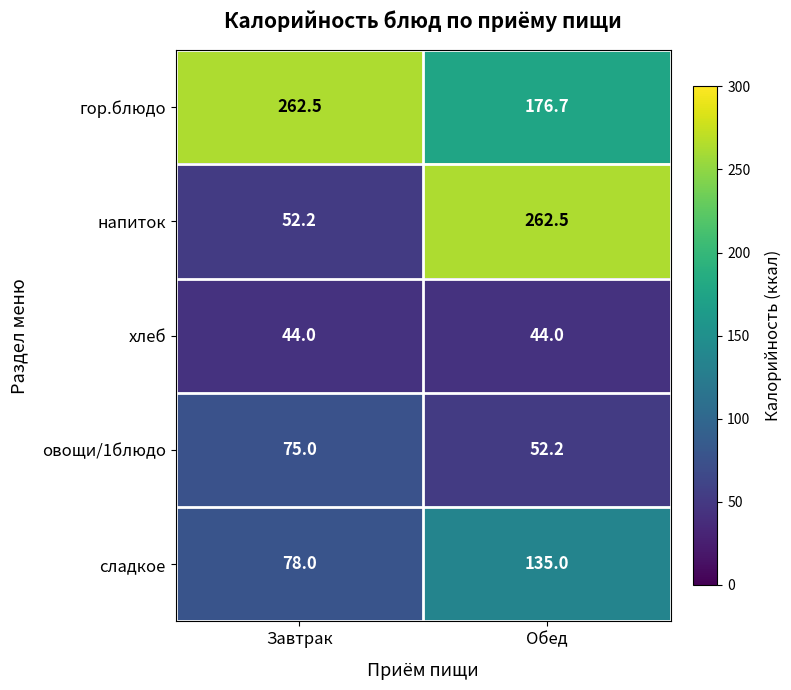

Which series has the widest spread of values?

напиток